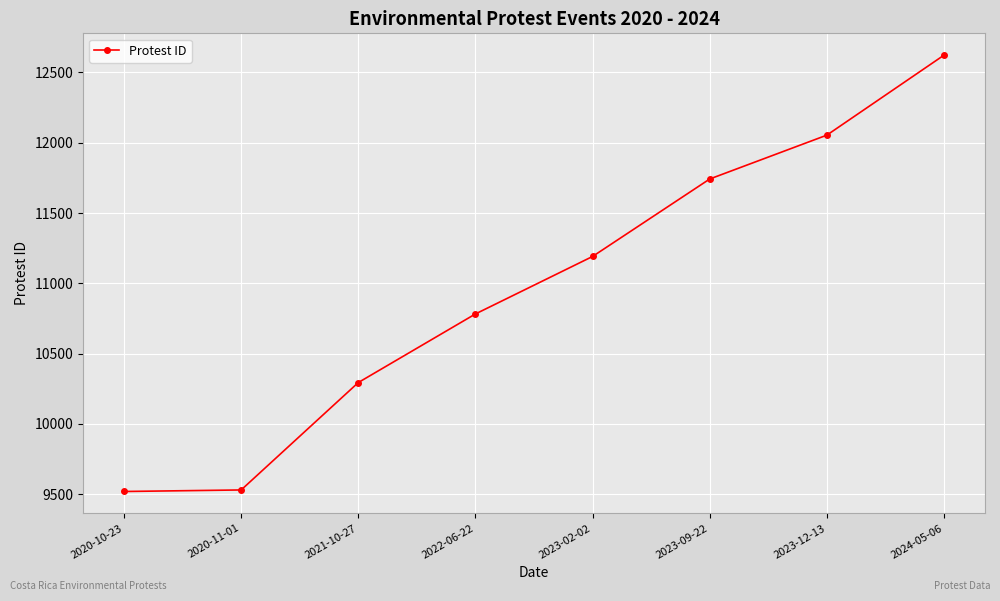

True or false: the data shows 19497 at 2023-09-22.

False